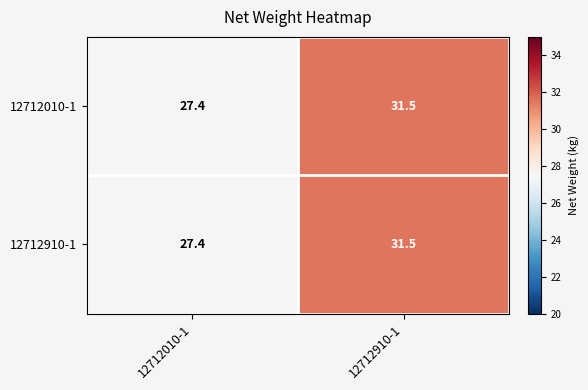

The value of 12712910-1 at 12712910-1 is 31.5. True or false?

True